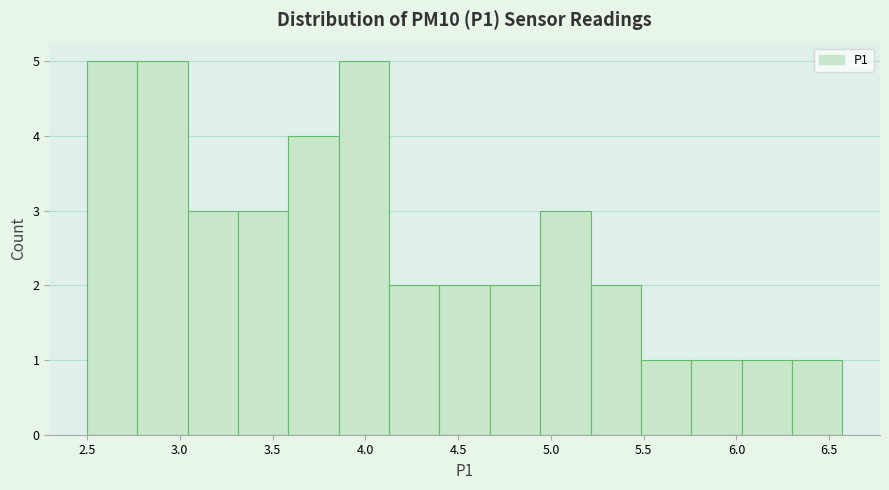

Reading left to right, transcribe this chart: for each bar, give the range it covers on the x-axis and its height. Neither the bar edges nor the heights are printed on the chart, so give them approximately, as read against the axes.

2.50 to 2.75: 5
2.75 to 3.05: 5
3.05 to 3.30: 3
3.30 to 3.60: 3
3.60 to 3.85: 4
3.85 to 4.15: 5
4.15 to 4.40: 2
4.40 to 4.65: 2
4.65 to 4.95: 2
4.95 to 5.20: 3
5.20 to 5.50: 2
5.50 to 5.75: 1
5.75 to 6.05: 1
6.05 to 6.30: 1
6.30 to 6.55: 1